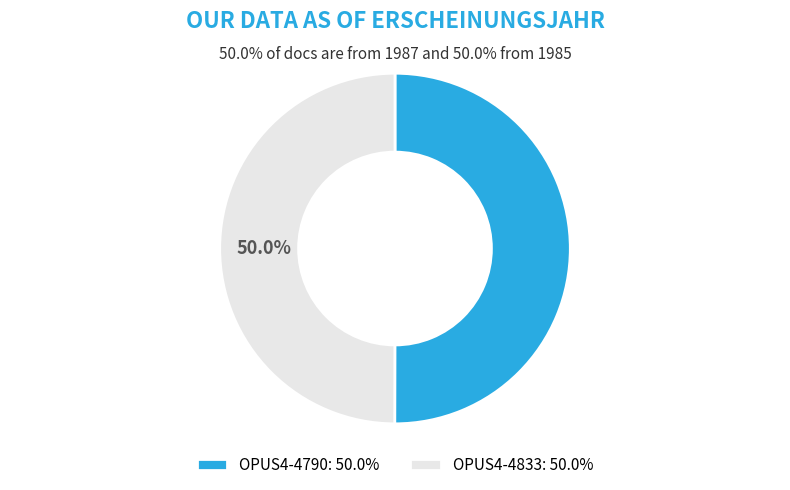

What portion of the pie excludes OPUS4-4833?

50.0%